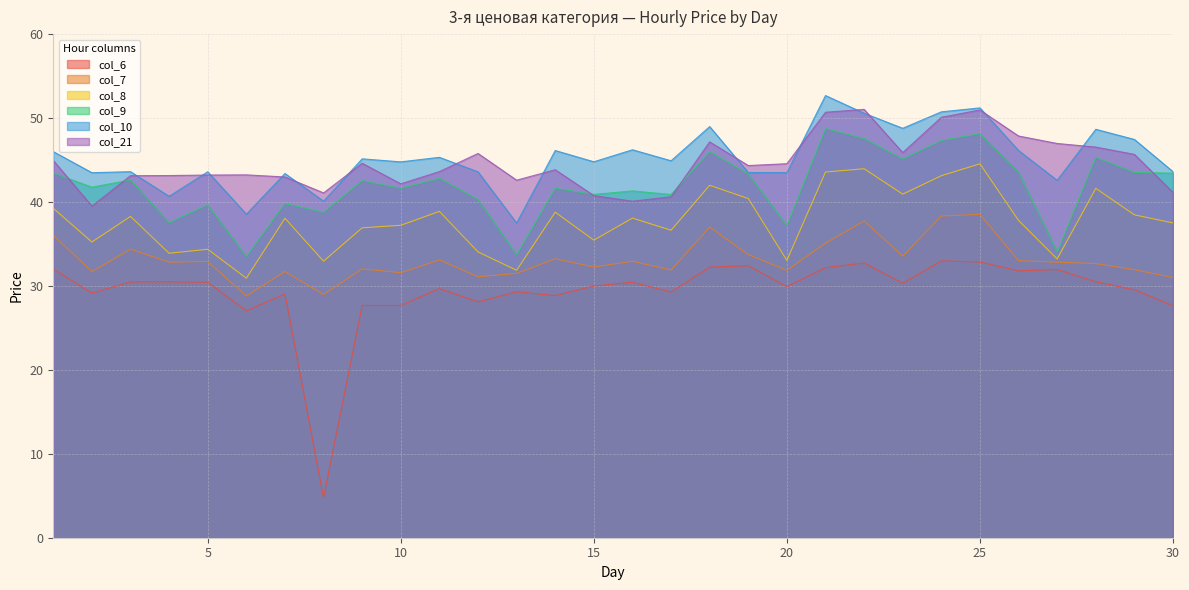

What is the spread (max minus min) of values at 5?

13.2